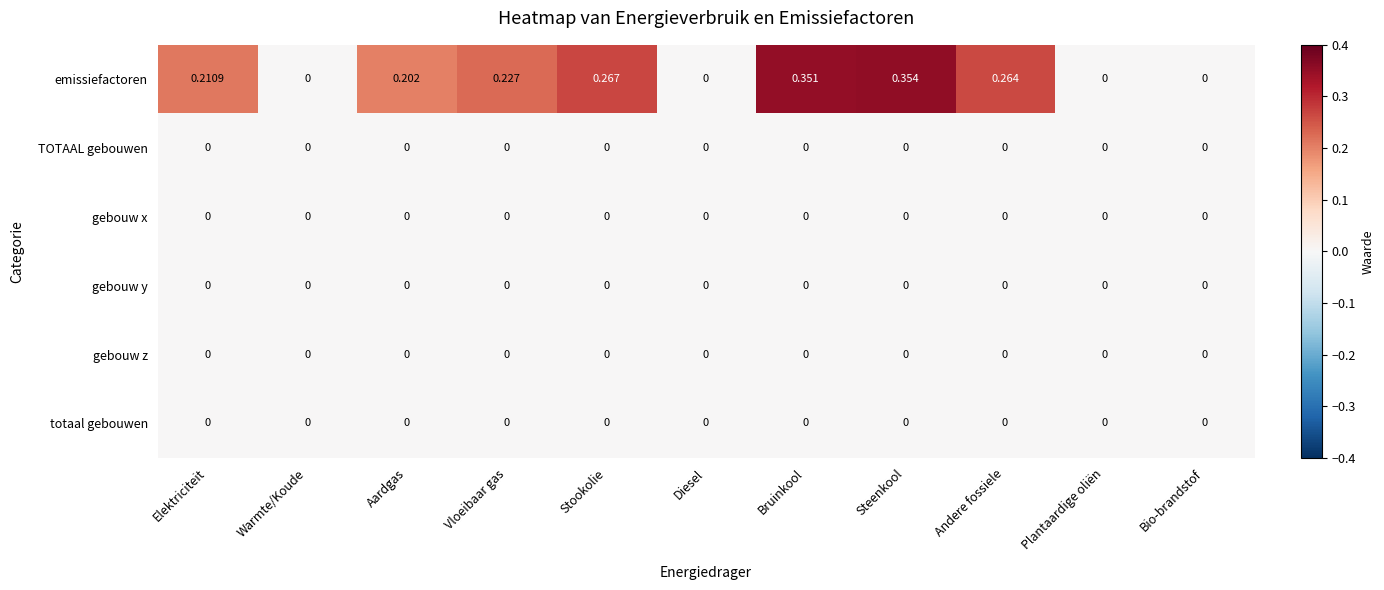

At which category does the chart reach its peak across all series?

Steenkool